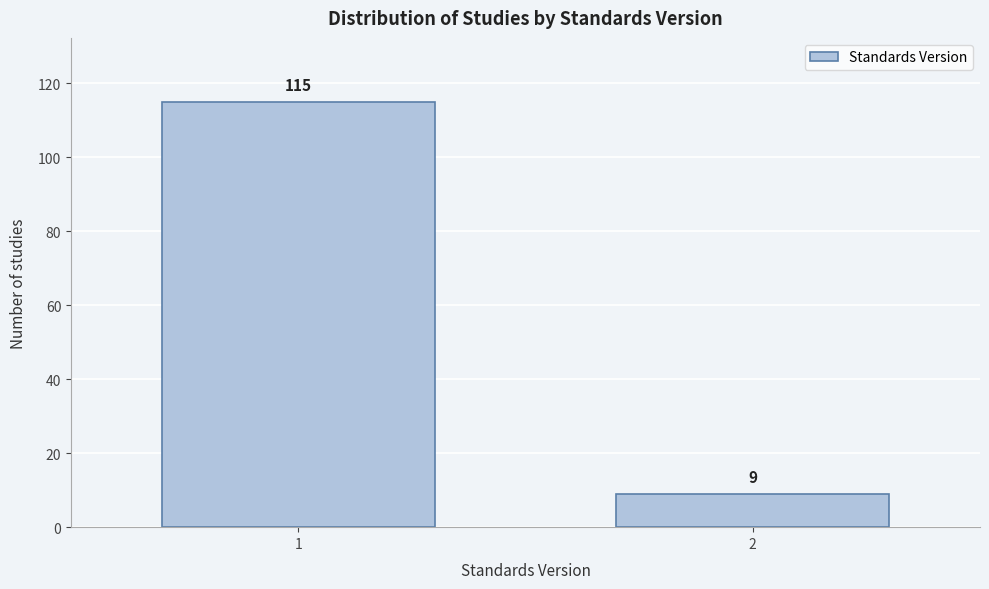

Reading left to right, extract all data points from this chart.

115	9